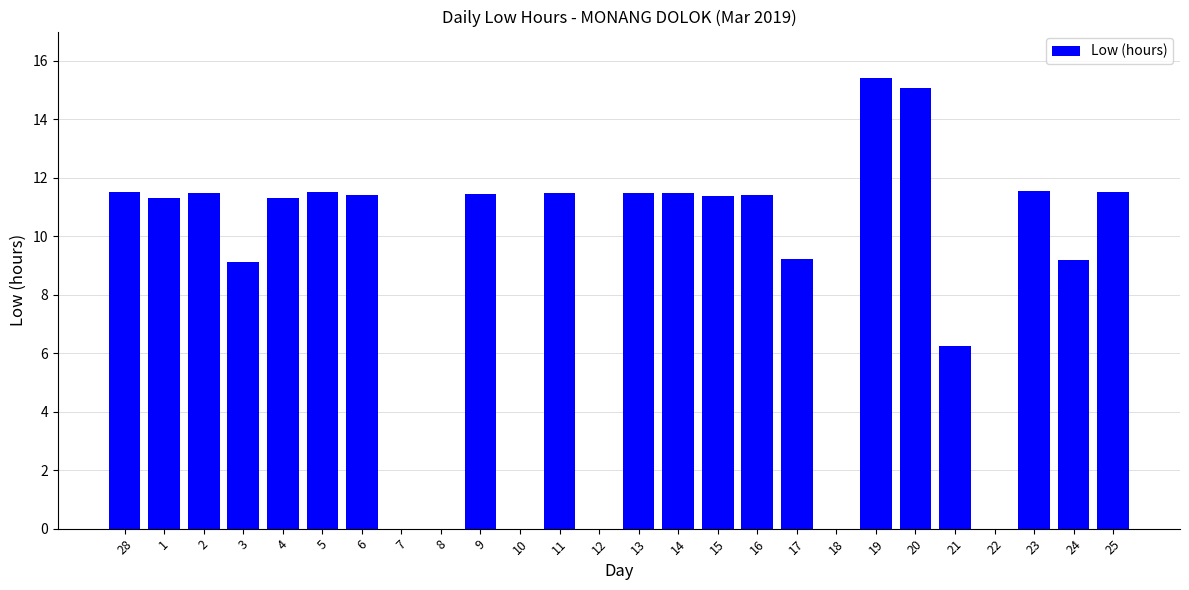

What is the maximum value shown in the chart?

15.4